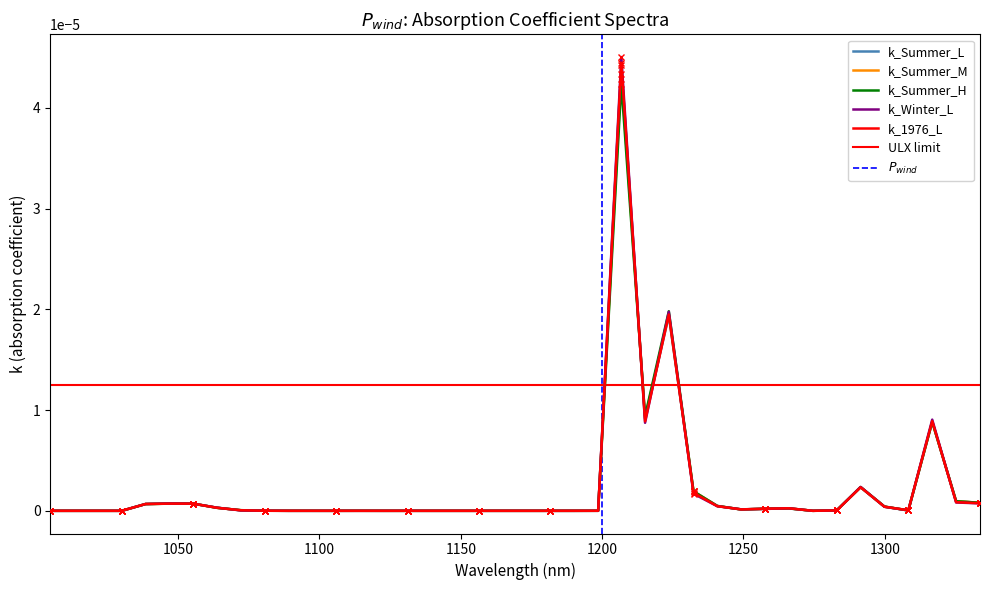

Between which two adjacent categories do k_Summer_M and k_Winter_L first intersect?

1250 and 1300